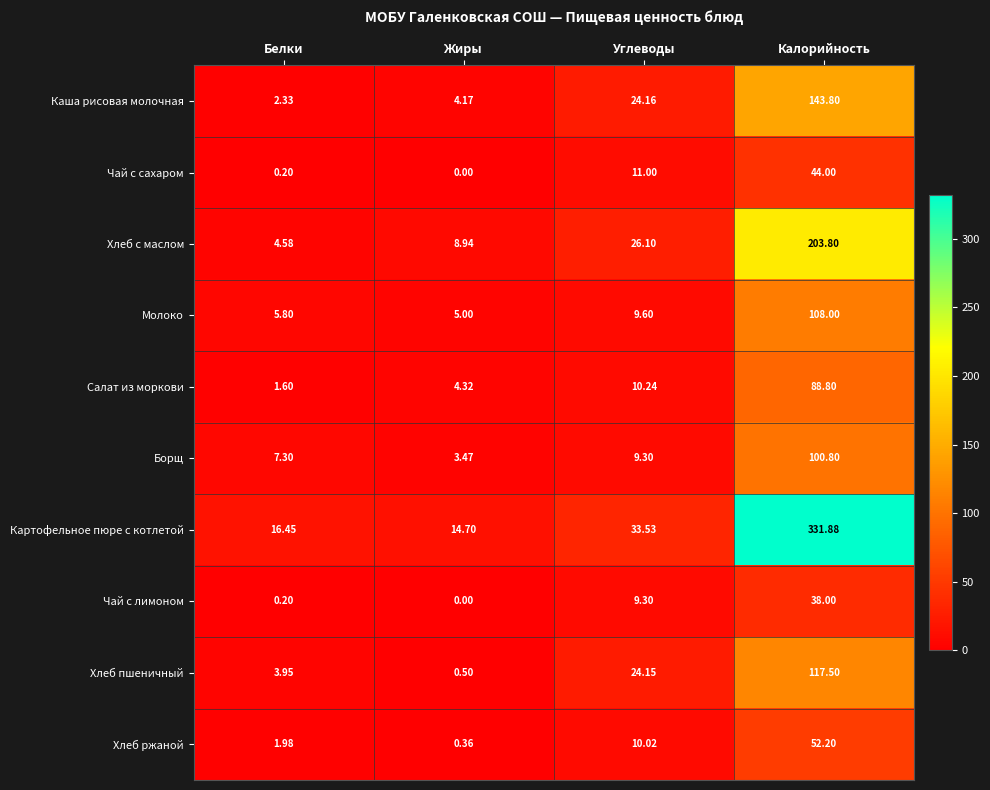

Where is Чай с сахаром nearest to the value 22?

Углеводы